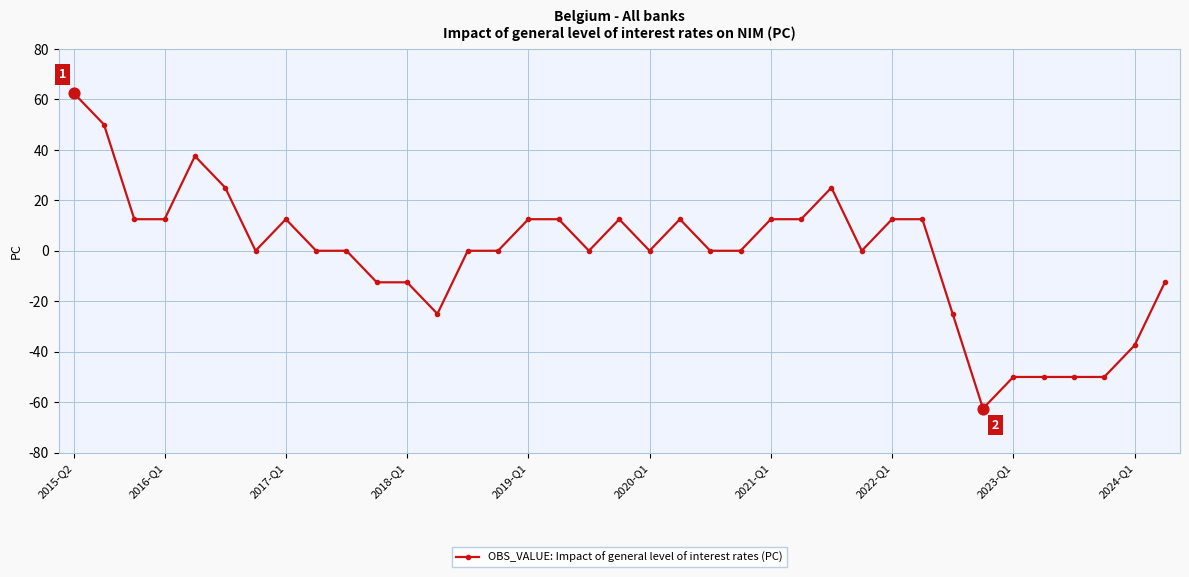

What is the difference between the second highest and minimum values?

112.5